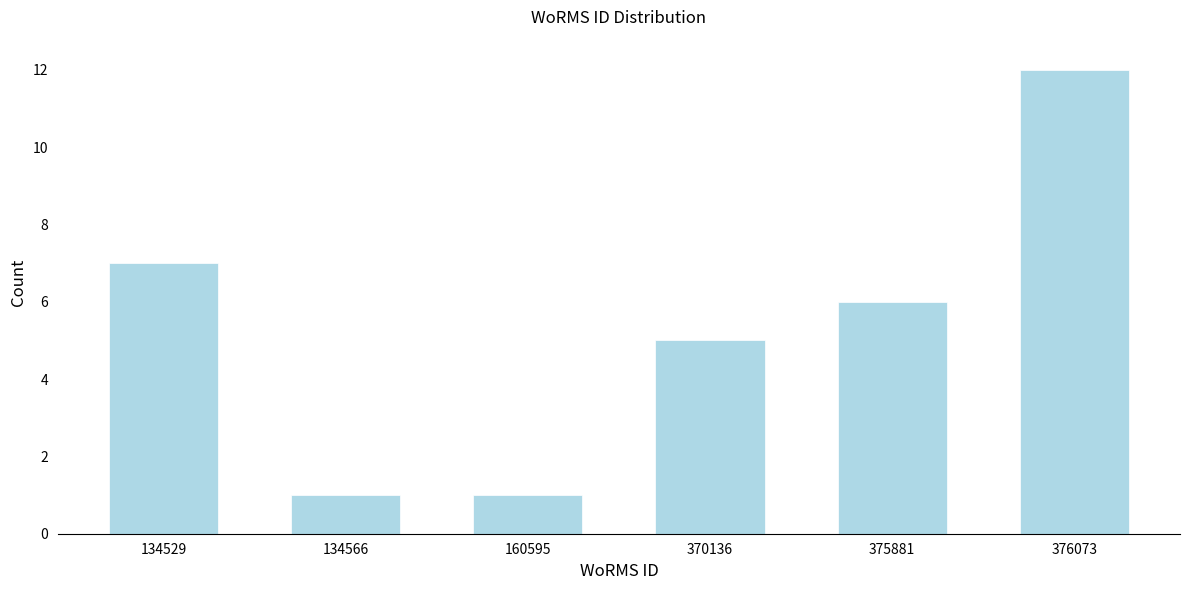

Reading right to left, what are all the values shown in this chart?

376073=12	375881=6	370136=5	160595=1	134566=1	134529=7